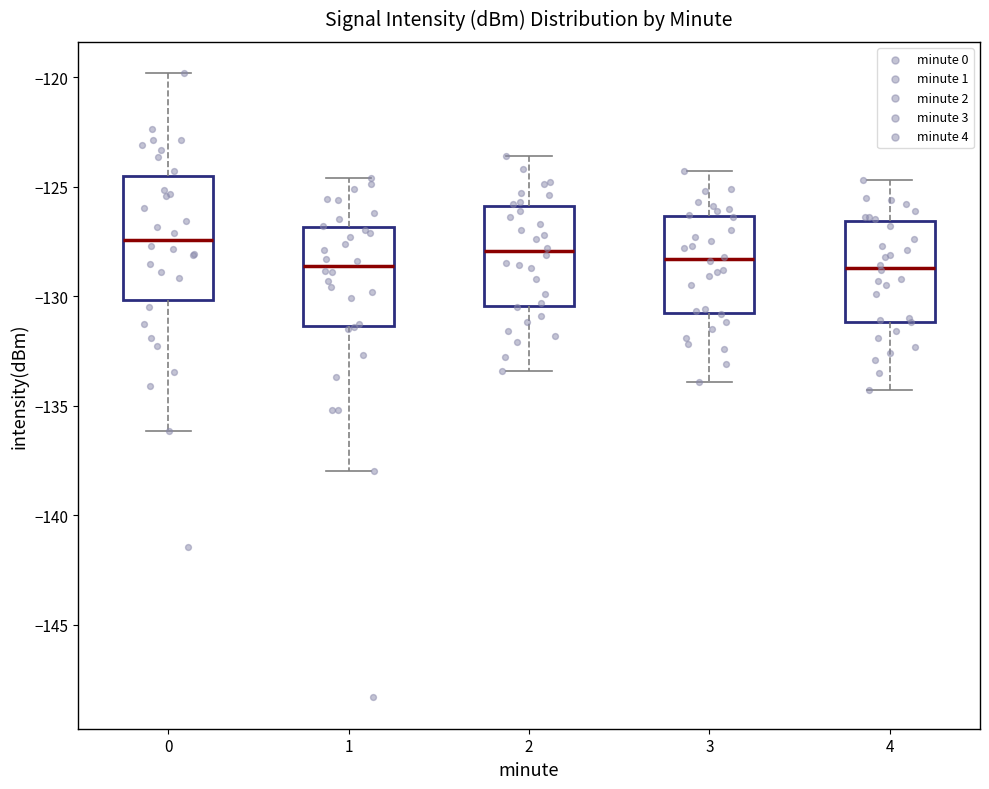

Reading left to right, read every box against the y-axis: the position of its median line, the range the box covers, and the ends of its whiskers. The values are not printed on the chart, so give them approximately, as read against the axis.

0: median -127.5, box -130.0 to -124.5, whiskers -136.0 to -120.0
1: median -128.5, box -131.5 to -127.0, whiskers -138.0 to -124.5
2: median -128.0, box -130.5 to -126.0, whiskers -133.5 to -123.5
3: median -128.5, box -131.0 to -126.5, whiskers -134.0 to -124.5
4: median -128.5, box -131.0 to -126.5, whiskers -134.5 to -124.5